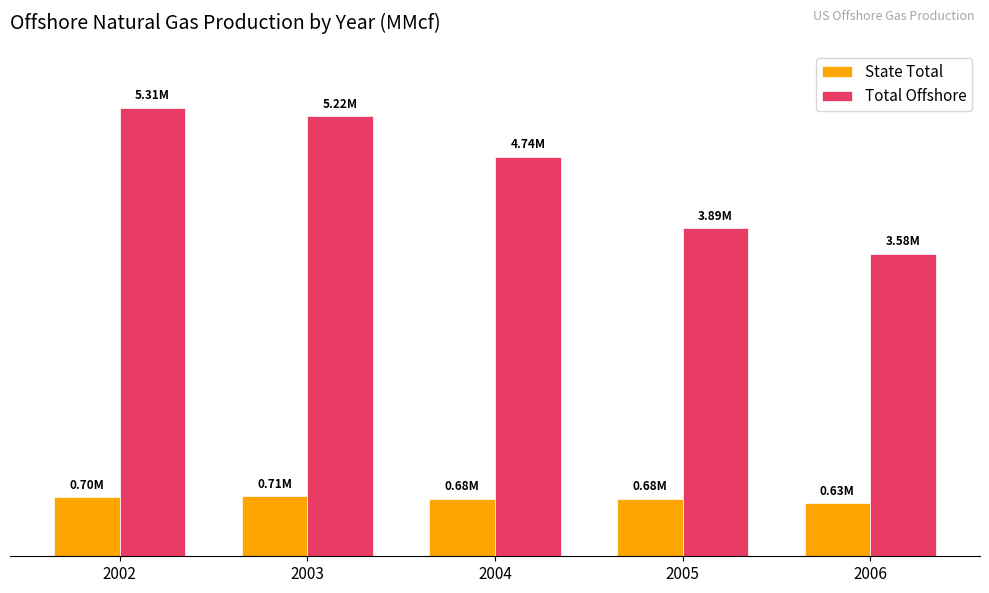

Rank the series at 2003 from lowest to highest value.

State Total, Total Offshore